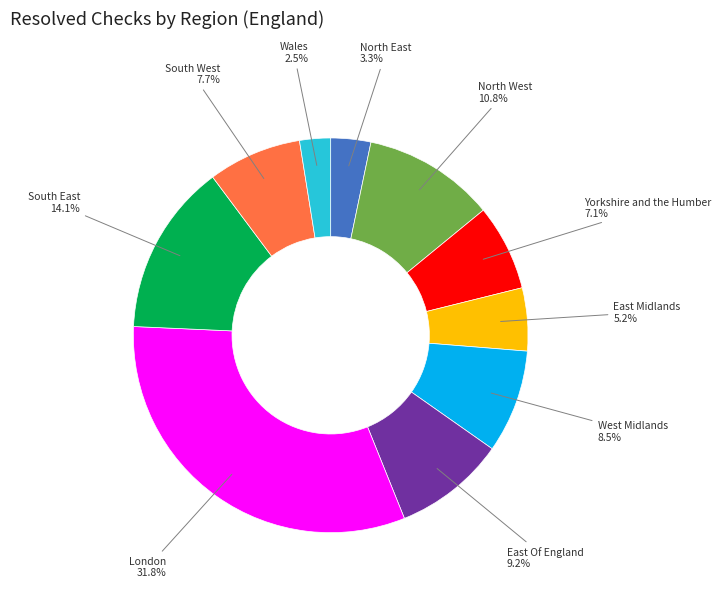

Is there any slice that represents more than half of the pie?

No